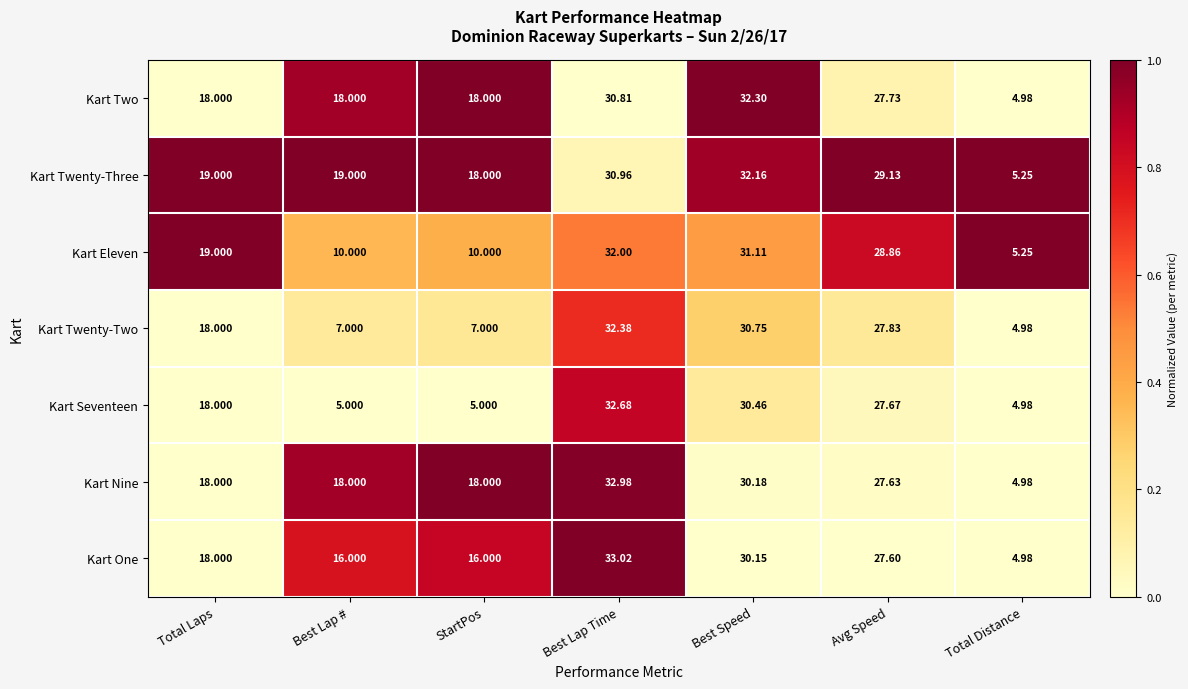

How many data points does each series have?

7